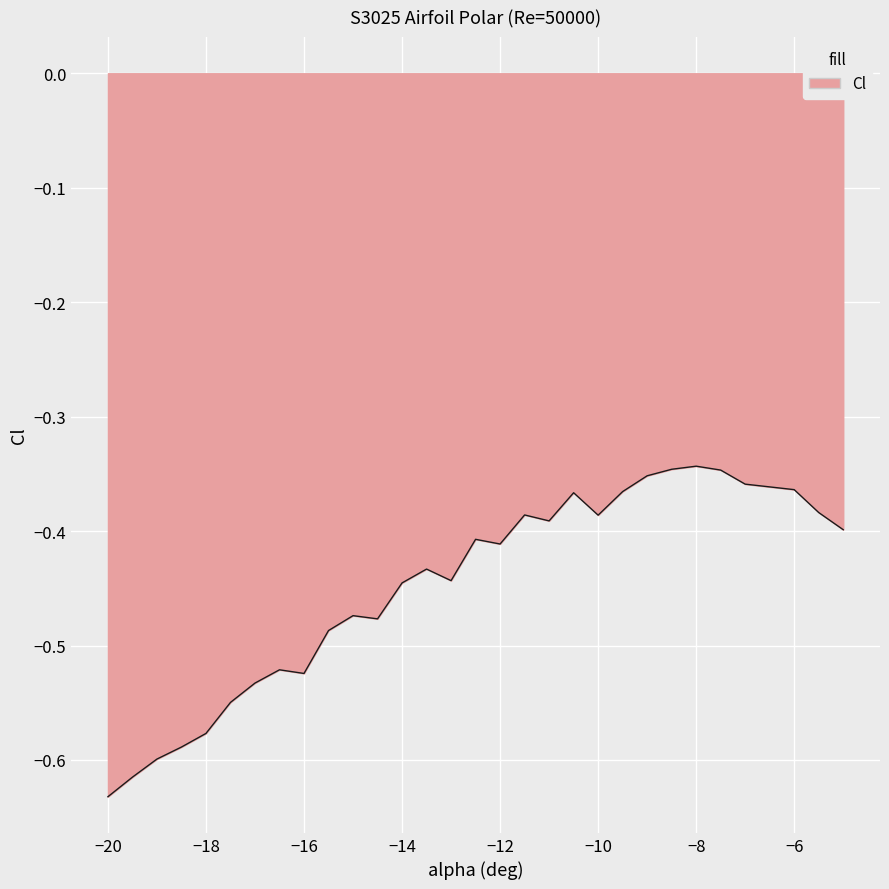

True or false: the data has more than 1 interior local peaks.

True